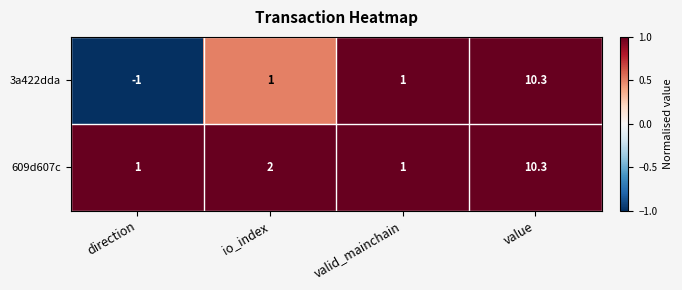

What is the total value across all series at valid_mainchain?

2.0